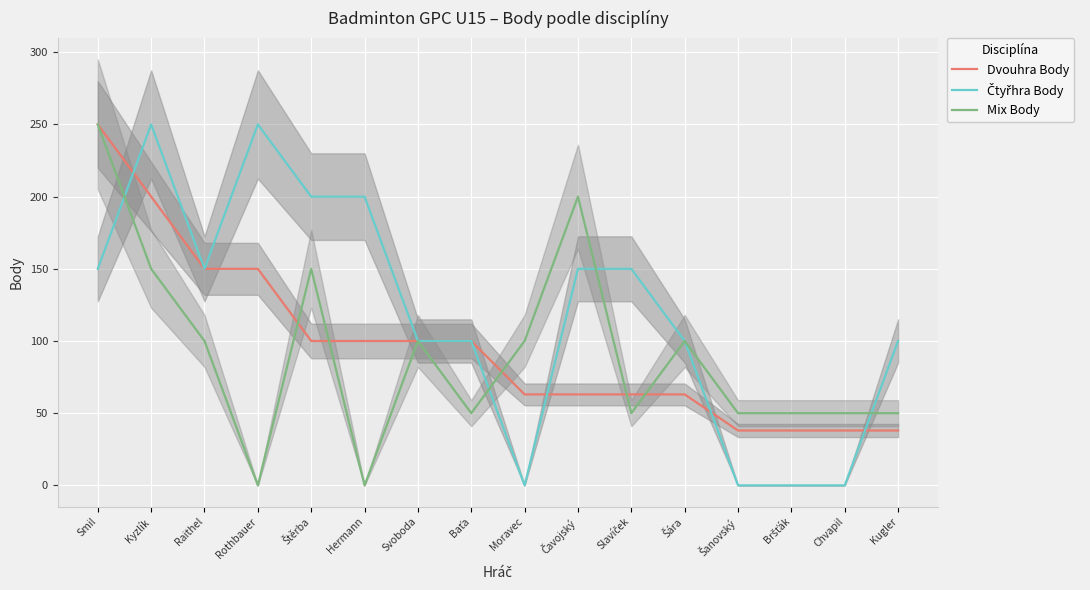

What is the spread (max minus min) of values at Baťa?

50